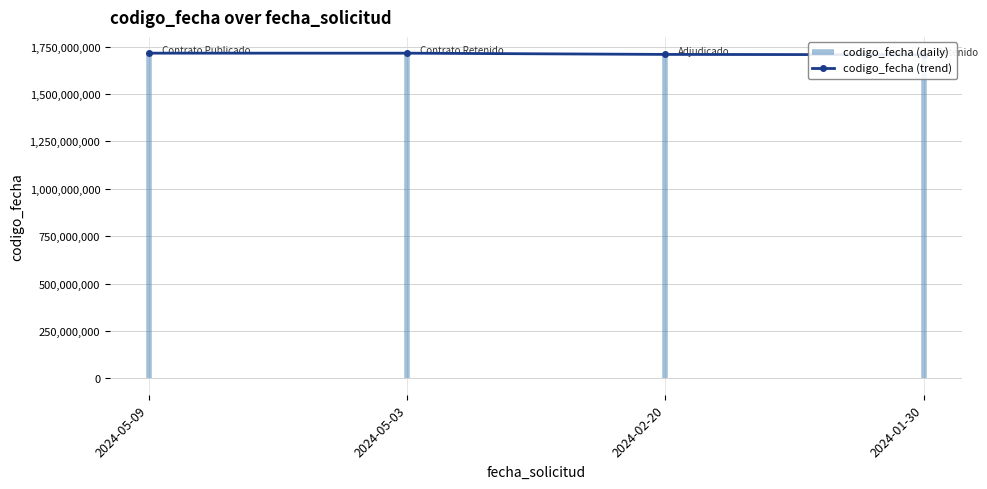

How many data points does each series have?

4